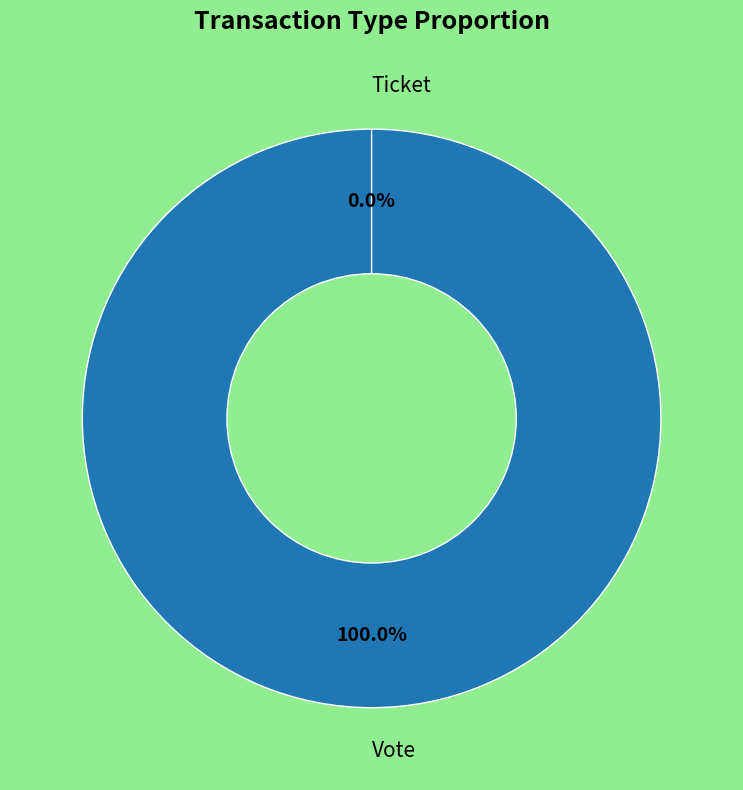

Is there a majority slice in this chart?

Yes